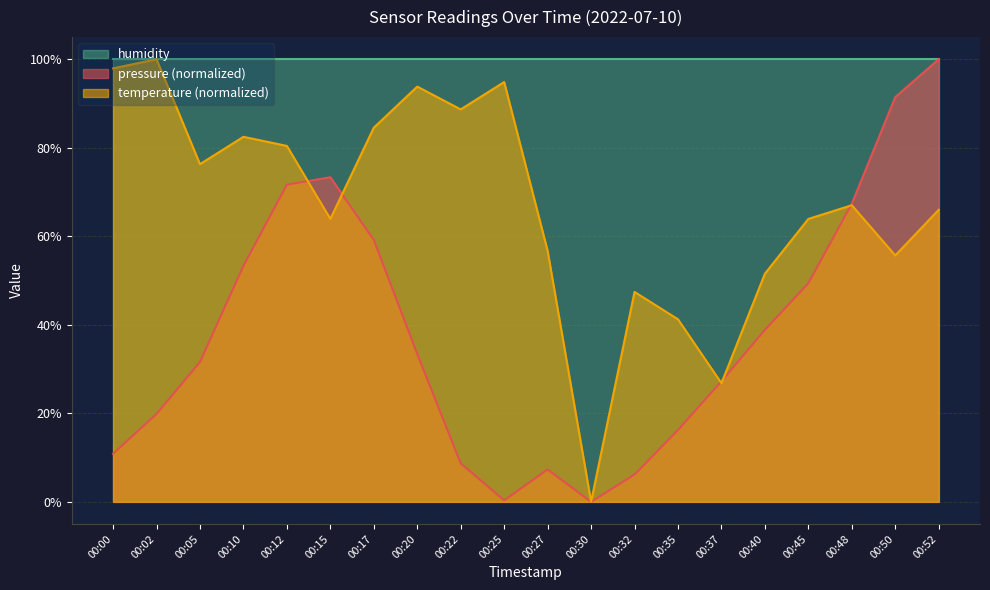

What are all the series names shown in the legend?

humidity, pressure (normalized), temperature (normalized)